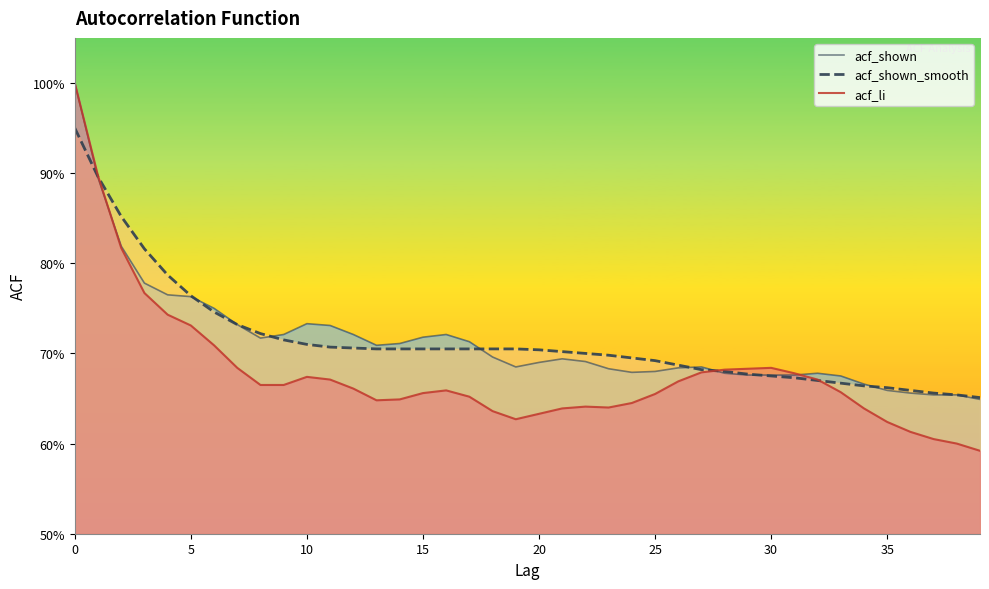

After their last crossing, which series has the higher values: acf_shown_smooth or acf_shown?

acf_shown_smooth